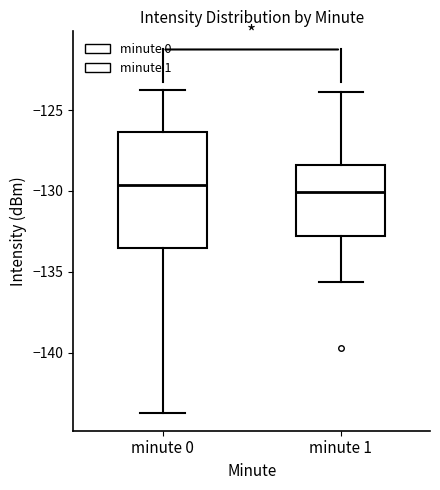

Reading left to right, transcribe this box plot: for each box, give where its median line is, the range the box spans, and where its two whiskers end, as read against the y-axis. The values are not printed on the chart, so give them approximately, as read against the axis.

minute 0: median -129.5, box -133.5 to -126.5, whiskers -143.5 to -124.0
minute 1: median -130.0, box -133.0 to -128.5, whiskers -135.5 to -124.0